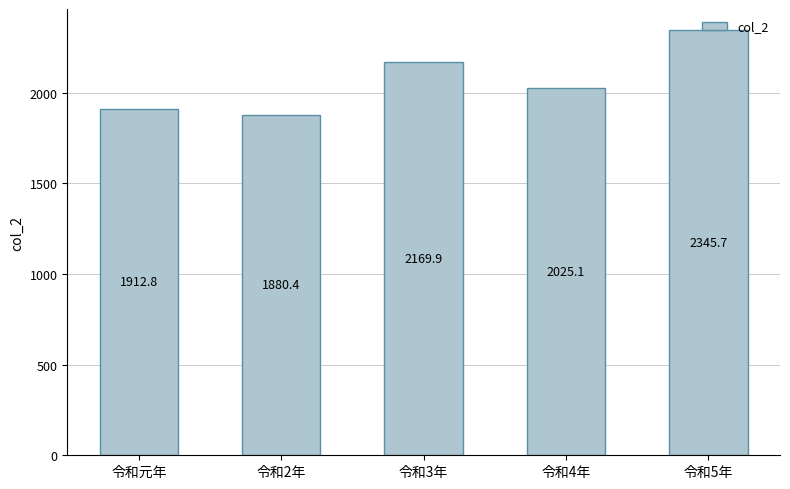

What is the value of the 2nd bar from the left?

1880.4